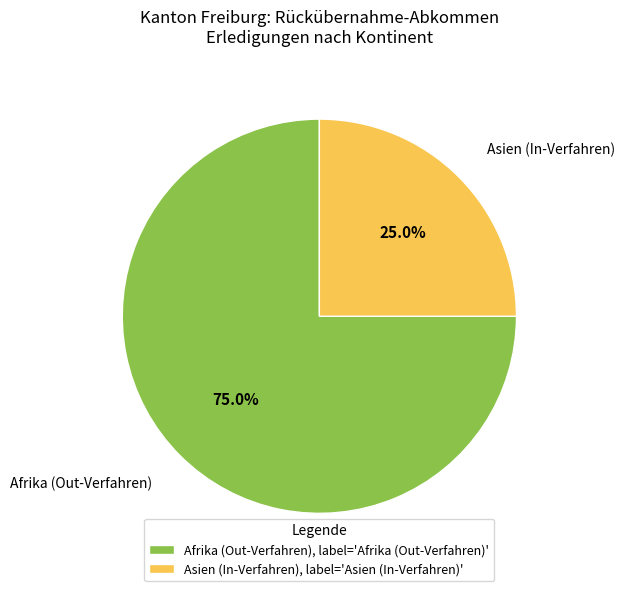

Does any single category account for the majority?

Yes